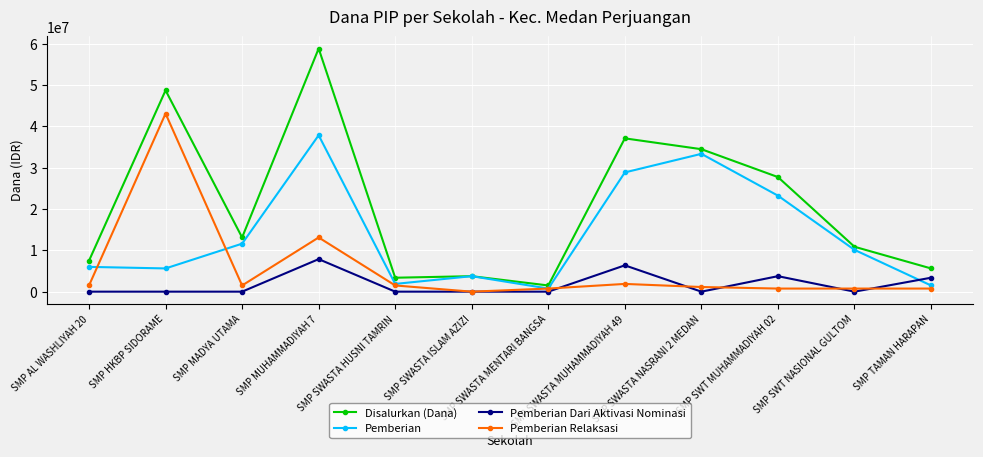

Rank the series by their average value, from highest to lowest.

Disalurkan (Dana), Pemberian, Pemberian Relaksasi, Pemberian Dari Aktivasi Nominasi